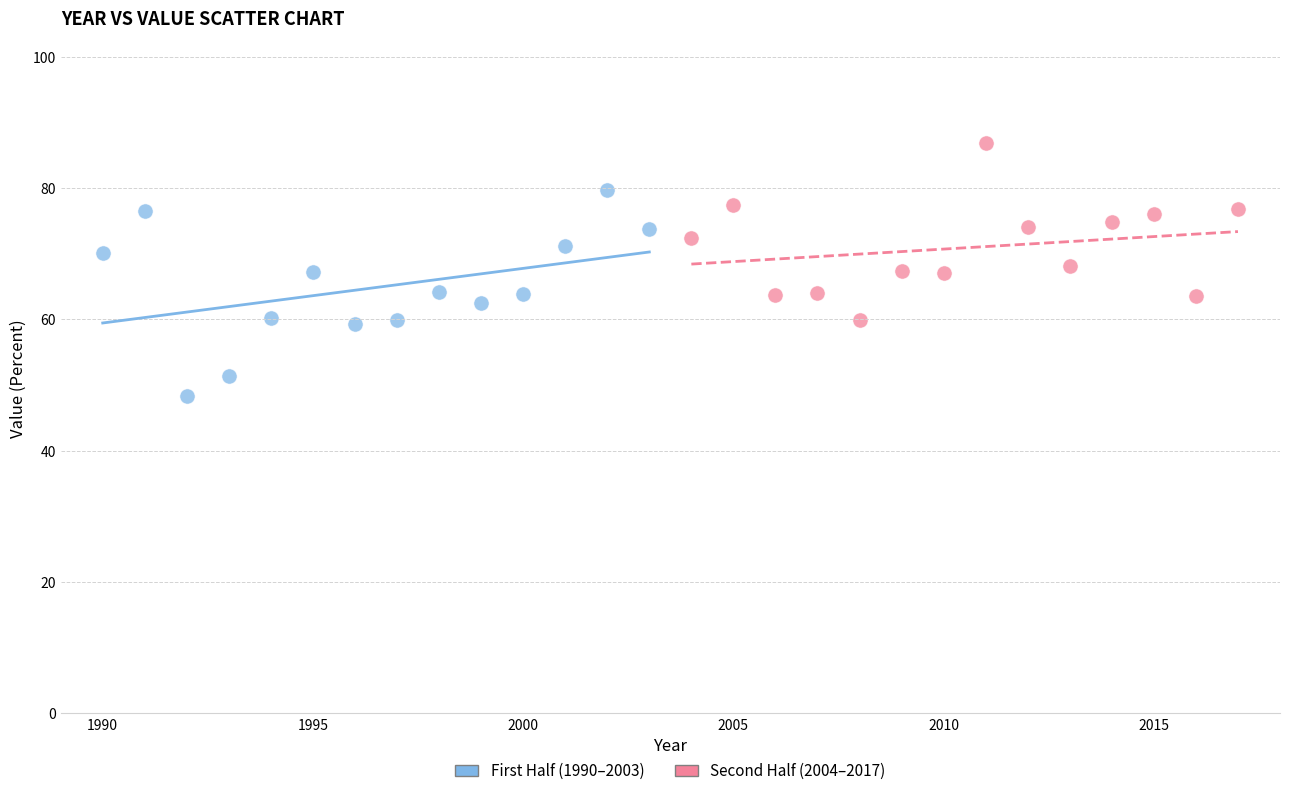

Which series contains the highest Y value?

Second Half (2004–2017)